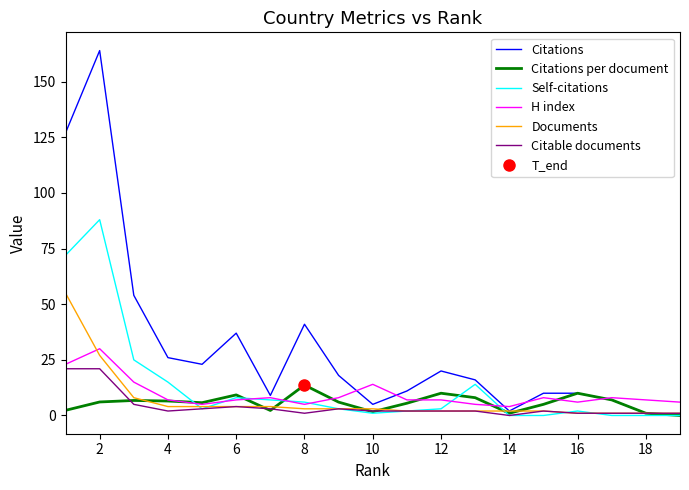

Does the chart have visible grid lines?

No